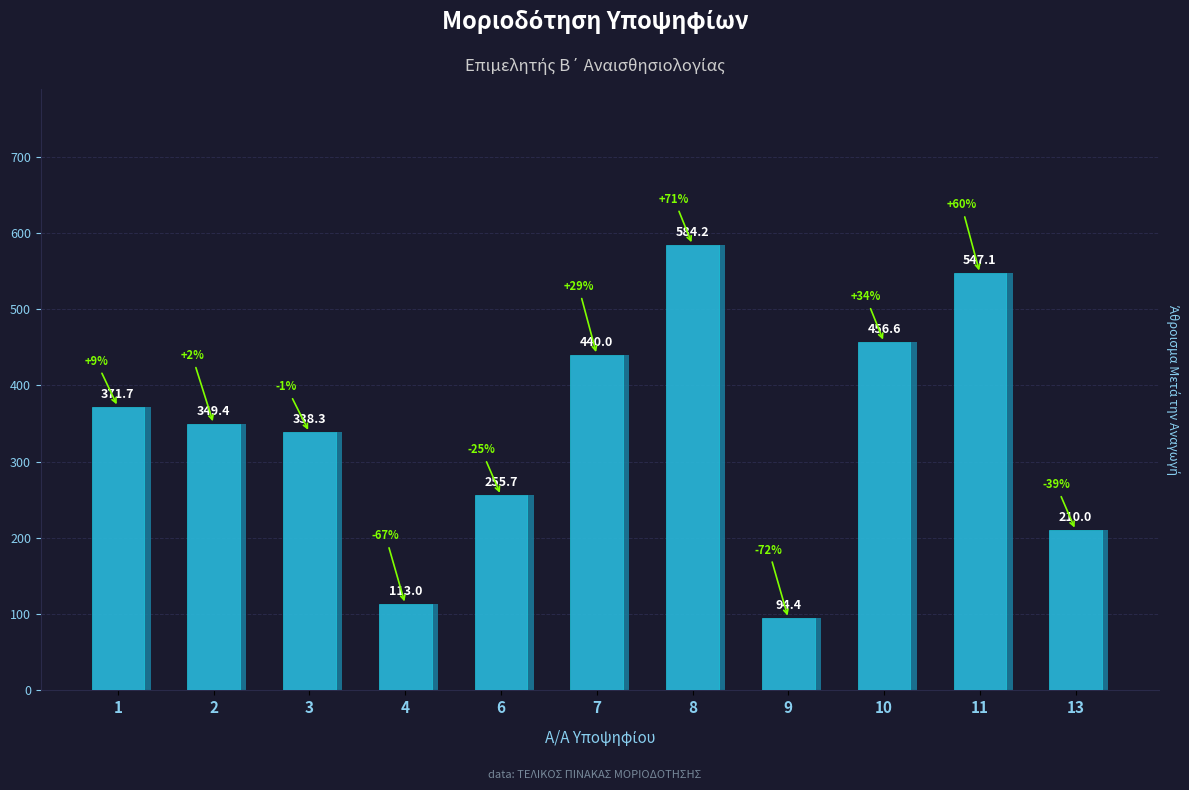

Does the chart contain stacked bars?

No